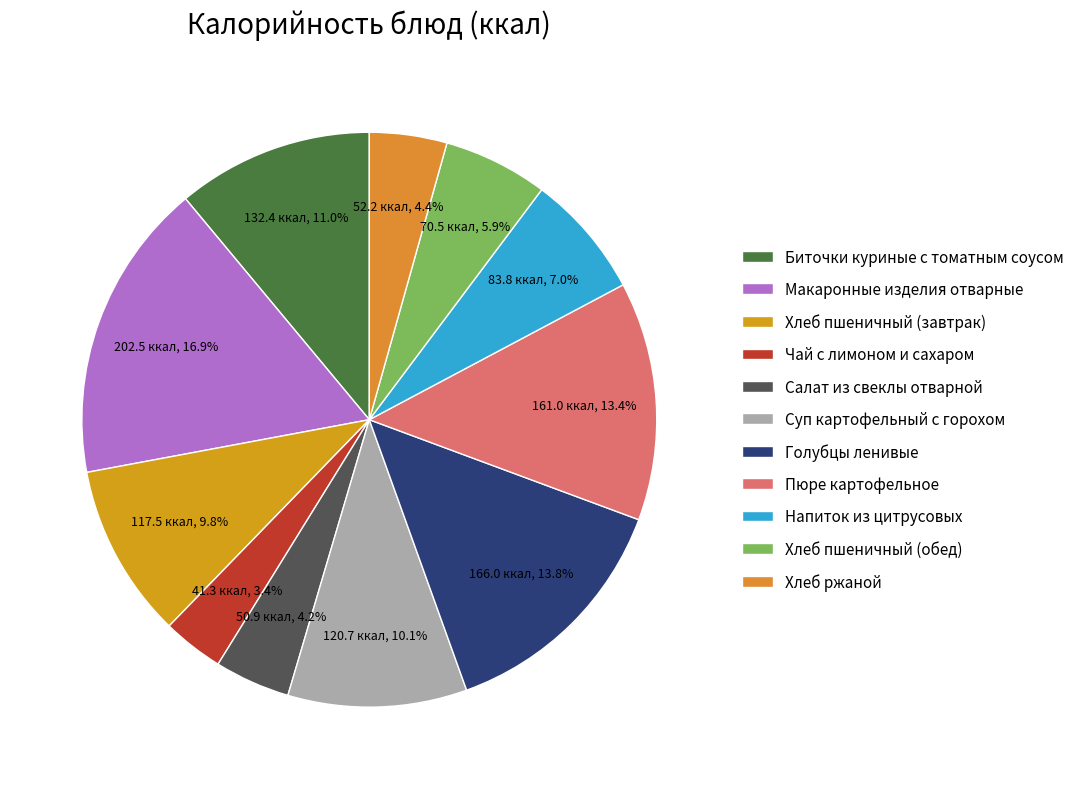

True or false: Чай с лимоном и сахаром accounts for 3% of the total.

True